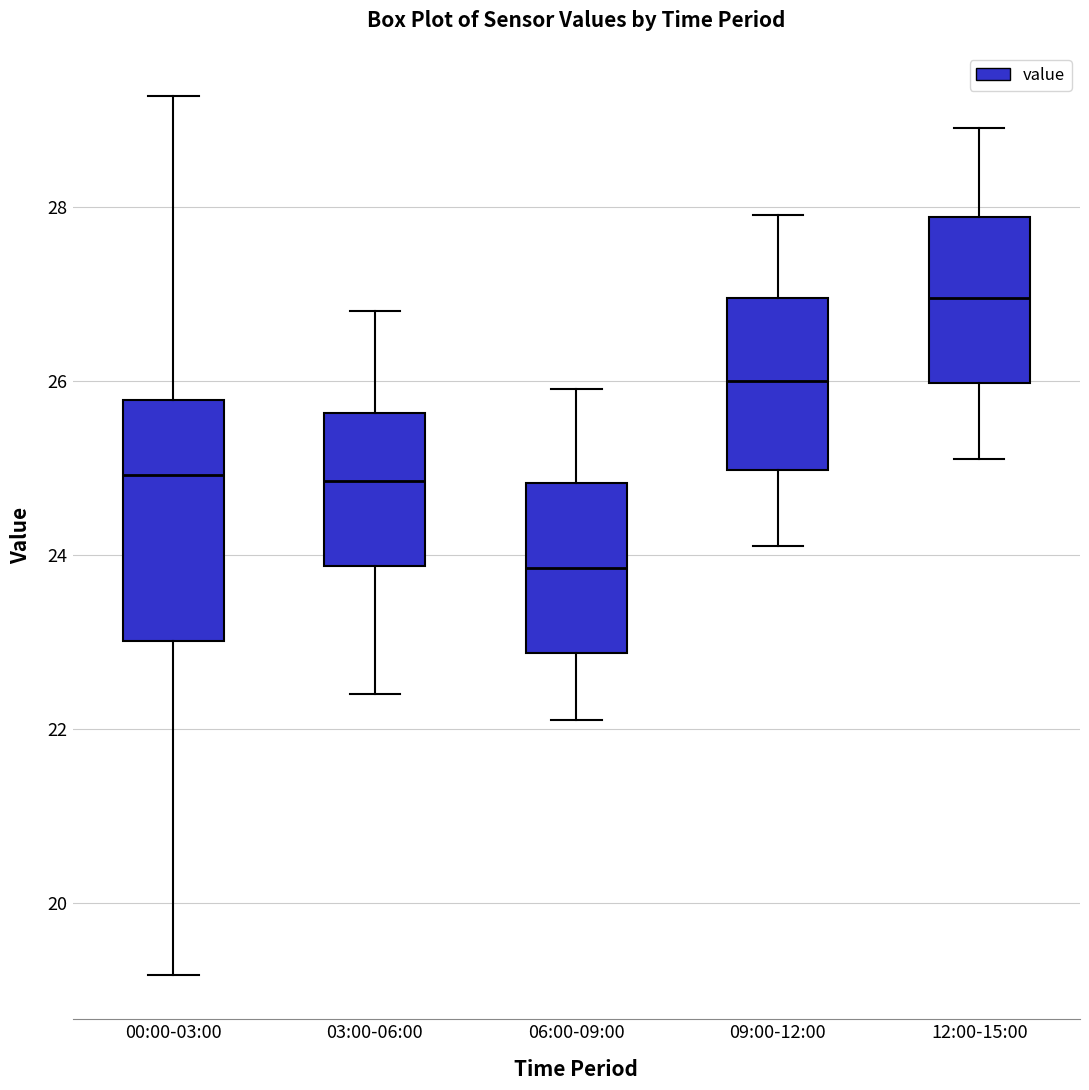

Reading left to right, transcribe this box plot: for each box, give where its median line is, the range the box spans, and where its two whiskers end, as read against the y-axis. The values are not printed on the chart, so give them approximately, as read against the axis.

00:00-03:00: median 25.0, box 23.0 to 25.8, whiskers 19.2 to 29.2
03:00-06:00: median 24.8, box 23.8 to 25.6, whiskers 22.4 to 26.8
06:00-09:00: median 23.8, box 22.8 to 24.8, whiskers 22.2 to 26.0
09:00-12:00: median 26.0, box 25.0 to 27.0, whiskers 24.2 to 28.0
12:00-15:00: median 27.0, box 26.0 to 27.8, whiskers 25.2 to 29.0